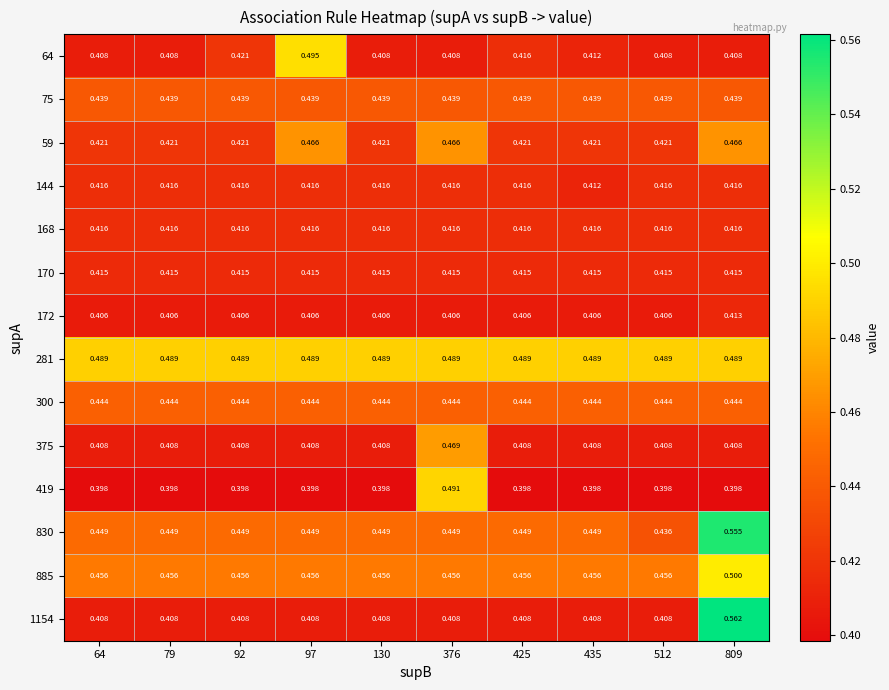

At which category is the sum across all series the highest?

809